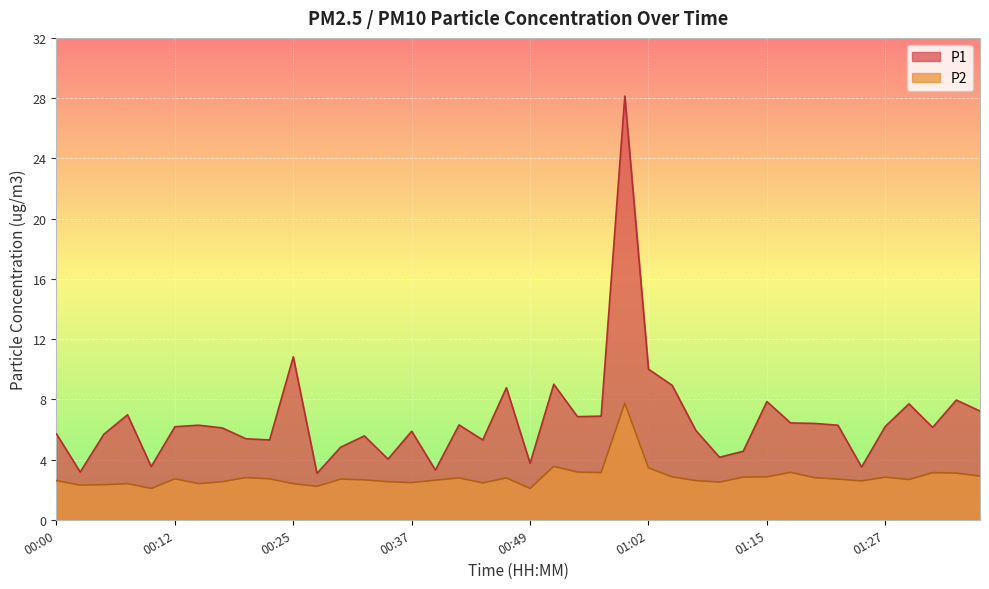

Reading left to right, list all the values displayed in this chart.

P1: 00:00=5.7	00:02=3.2	00:05=5.7	00:07=7.0	00:10=3.5	00:12=6.2	00:15=6.3	00:17=6.1	00:20=5.4	00:22=5.3	00:25=10.8	00:27=3.1	00:29=4.8	00:32=5.6	00:34=4.0	00:37=5.9	00:39=3.3	00:42=6.3	00:44=5.3	00:47=8.8	00:49=3.8	00:52=9.0	00:54=6.8	00:57=6.9	00:59=28.1	01:02=10.0	01:04=8.9	01:07=5.9	01:09=4.2	01:12=4.5	01:15=7.8	01:17=6.4	01:20=6.4	01:22=6.3	01:25=3.5	01:27=6.2	01:30=7.7	01:32=6.1	01:35=8.0	01:37=7.2
P2: 00:00=2.6	00:02=2.3	00:05=2.3	00:07=2.4	00:10=2.1	00:12=2.7	00:15=2.4	00:17=2.5	00:20=2.8	00:22=2.7	00:25=2.4	00:27=2.2	00:29=2.7	00:32=2.6	00:34=2.5	00:37=2.5	00:39=2.6	00:42=2.8	00:44=2.5	00:47=2.8	00:49=2.1	00:52=3.5	00:54=3.2	00:57=3.1	00:59=7.8	01:02=3.5	01:04=2.9	01:07=2.6	01:09=2.5	01:12=2.8	01:15=2.9	01:17=3.1	01:20=2.8	01:22=2.7	01:25=2.6	01:27=2.8	01:30=2.7	01:32=3.1	01:35=3.1	01:37=2.9